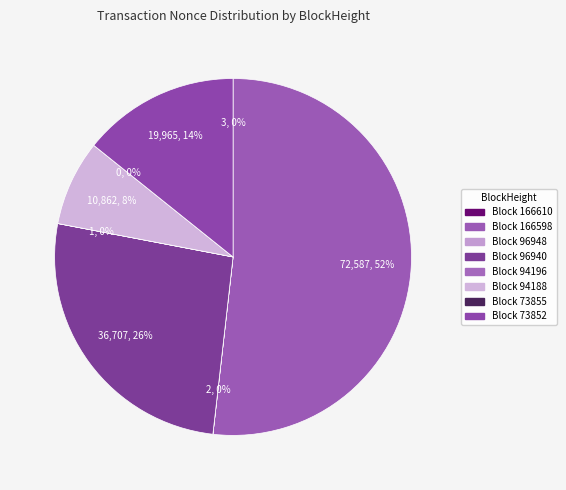

Which slice is the largest?

166598